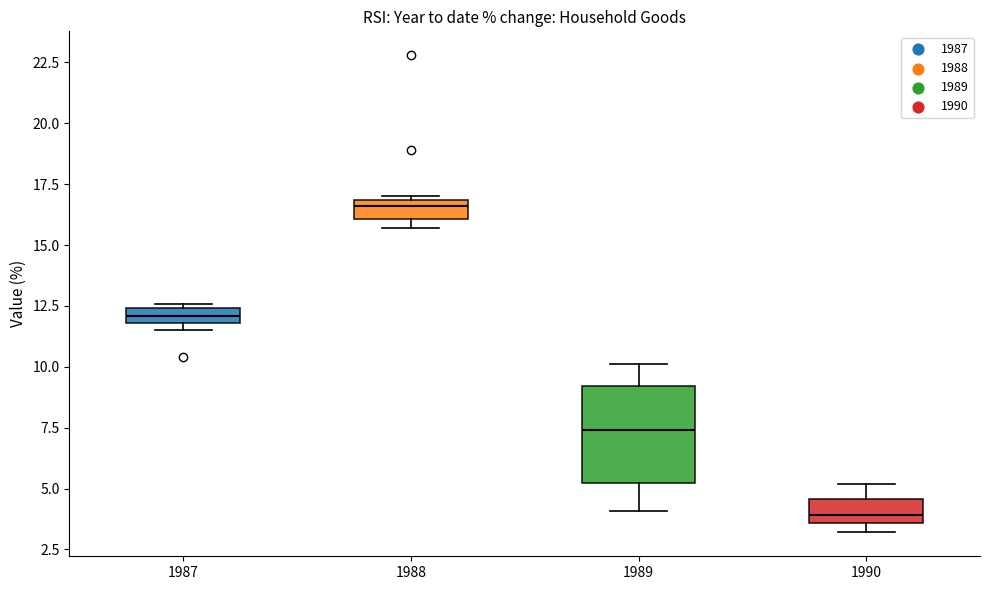

Where is the upper edge of the box at x = 1987 on the y-axis? The values are not printed on the chart, so give them approximately, as read against the axis.

12.5